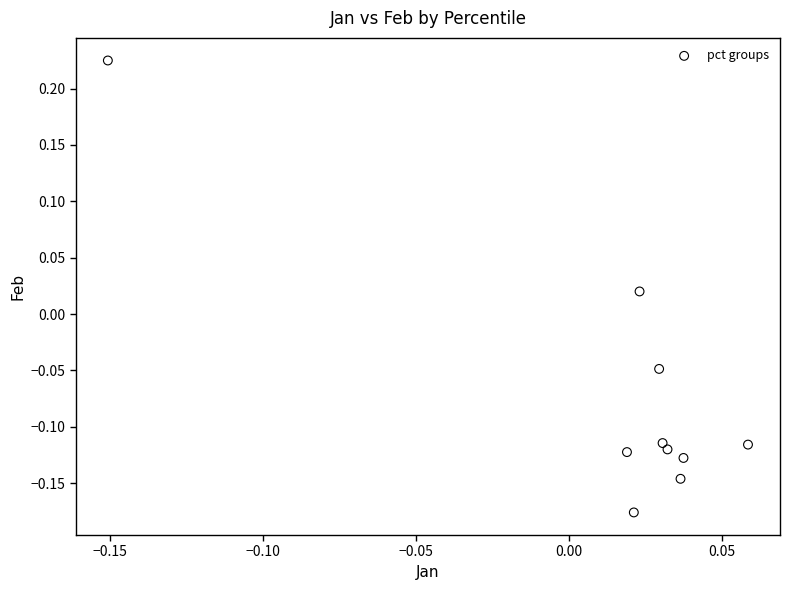

What is the range of Y values (max minus min)?

0.4